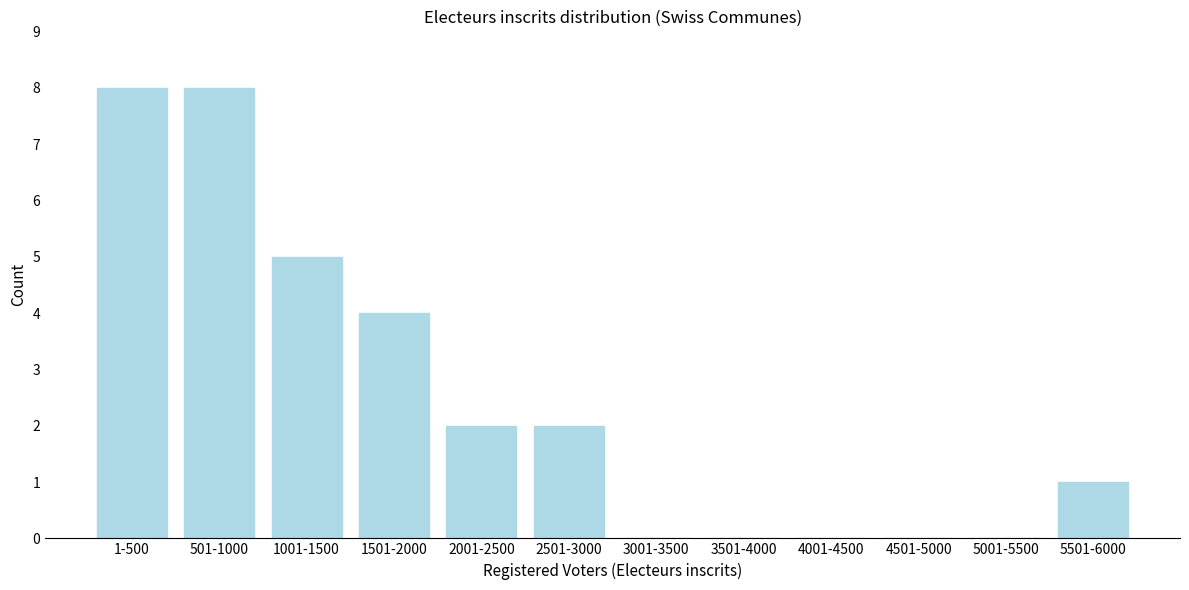

Reading left to right, transcribe all the data shown in this chart.

1-500=8	501-1000=8	1001-1500=5	1501-2000=4	2001-2500=2	2501-3000=2	3001-3500=0	3501-4000=0	4001-4500=0	4501-5000=0	5001-5500=0	5501-6000=1